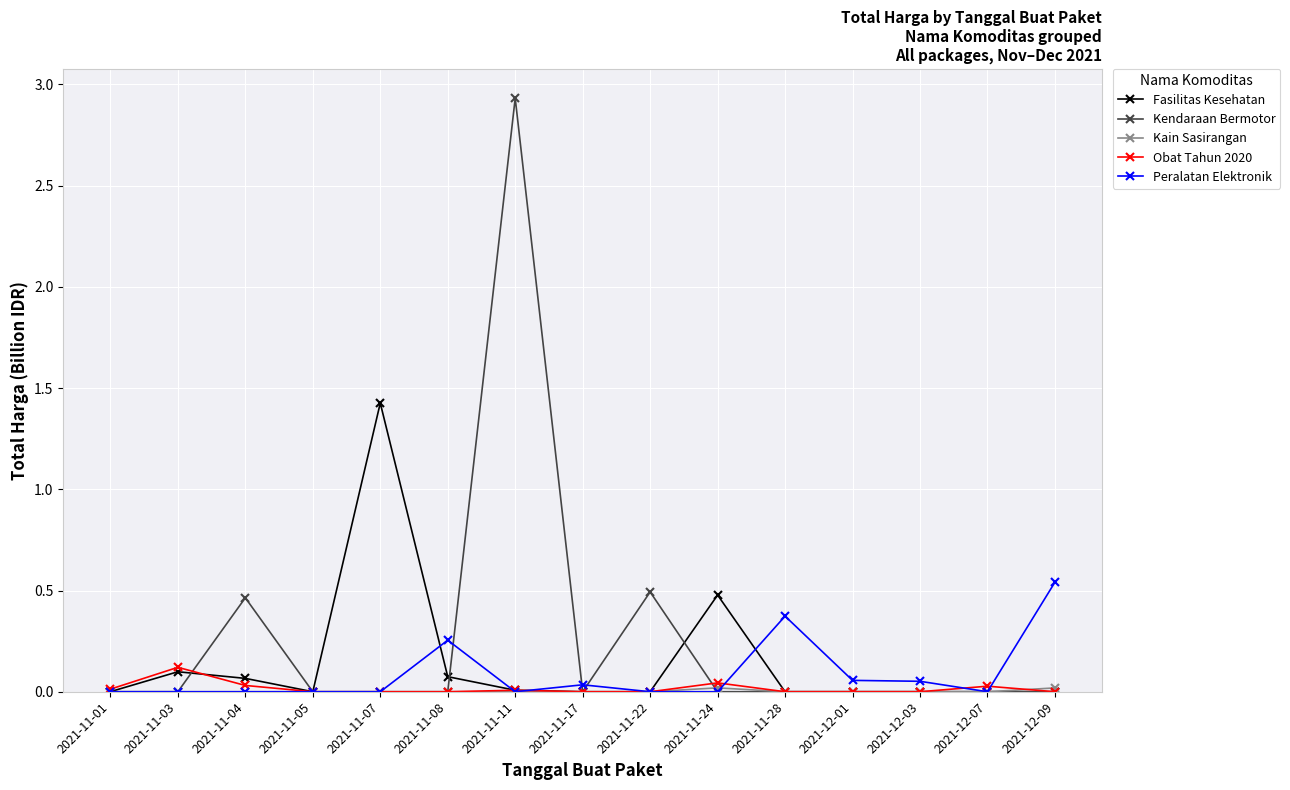

At which category does the chart reach its peak across all series?

2021-11-11